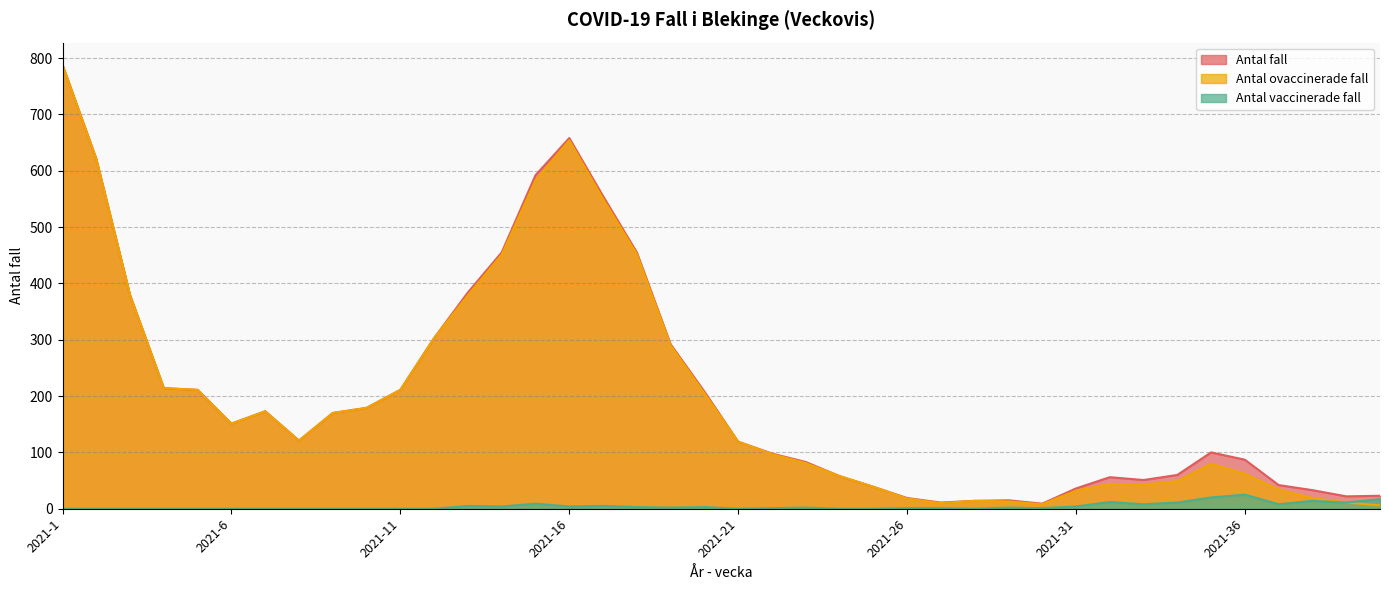

Is it true that Antal fall equals 173 at 2021-7?

True